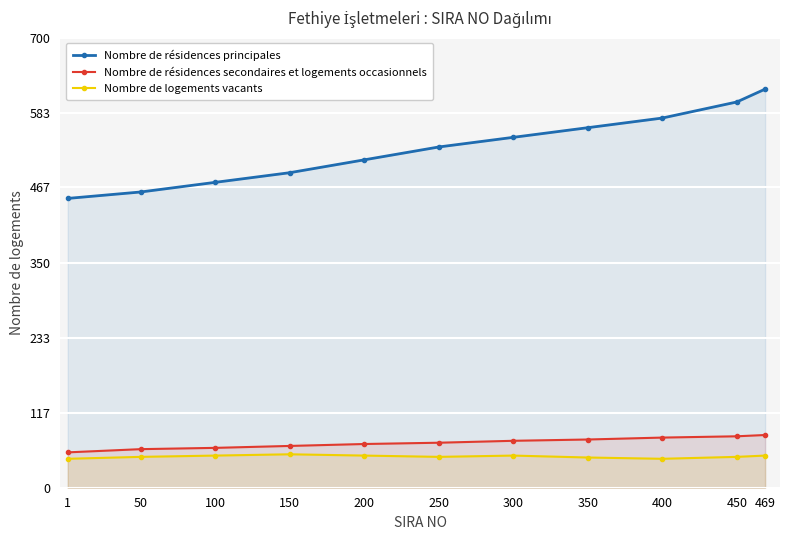

Reading left to right, transcribe all the data shown in this chart.

Nombre de résidences principales: 450	460	475	490	510	530	545	560	575	600	620
Nombre de résidences secondaires et logements occasionnels: 55	60	62	65	68	70	73	75	78	80	82
Nombre de logements vacants: 45	48	50	52	50	48	50	47	45	48	50